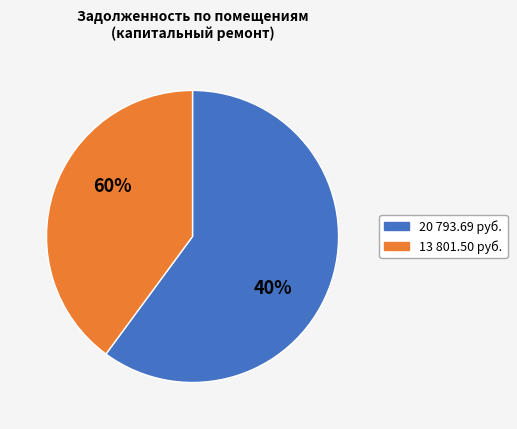

Does 3 account for over 50% of the chart?

No